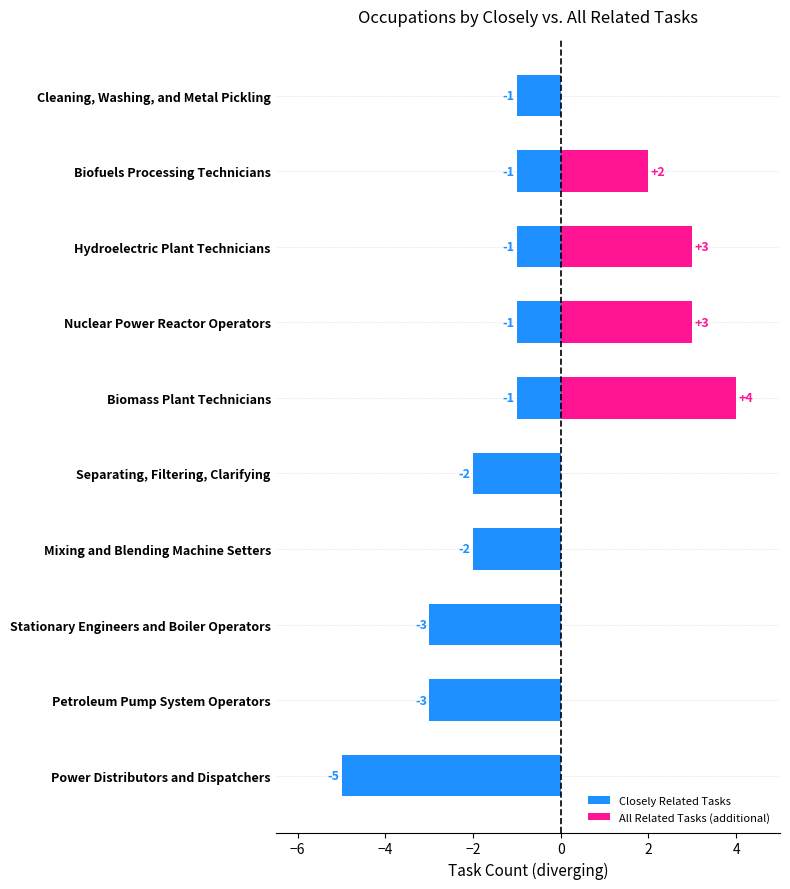

The value of Closely Related Tasks at Stationary Engineers and Boiler Operators is -5. True or false?

False